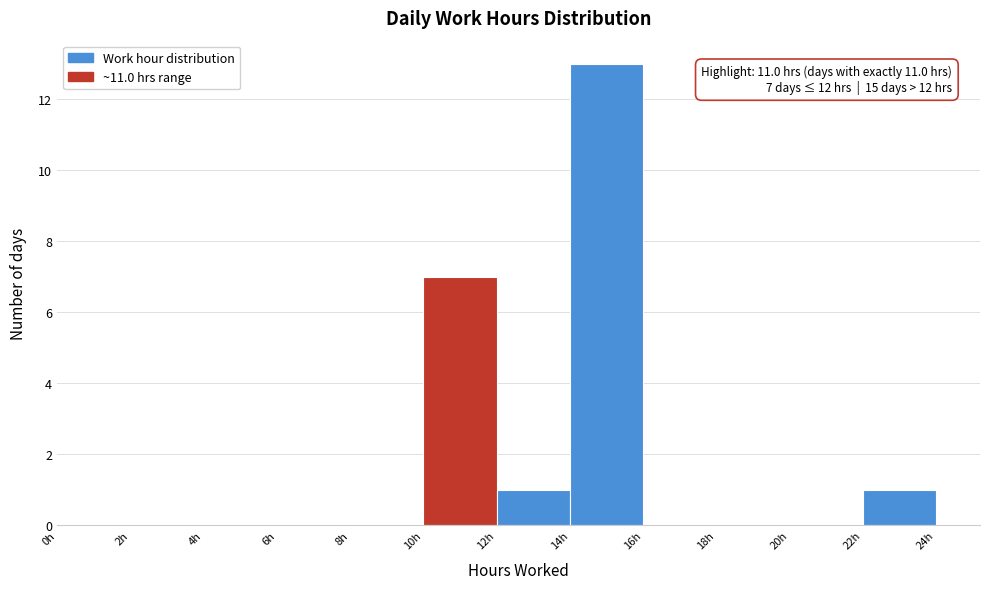

Which range on the x-axis has the tallest bar?

14 to 16